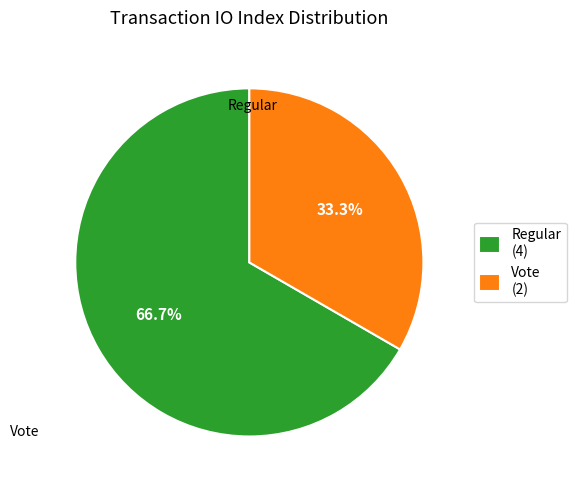

True or false: Regular accounts for 67% of the total.

True